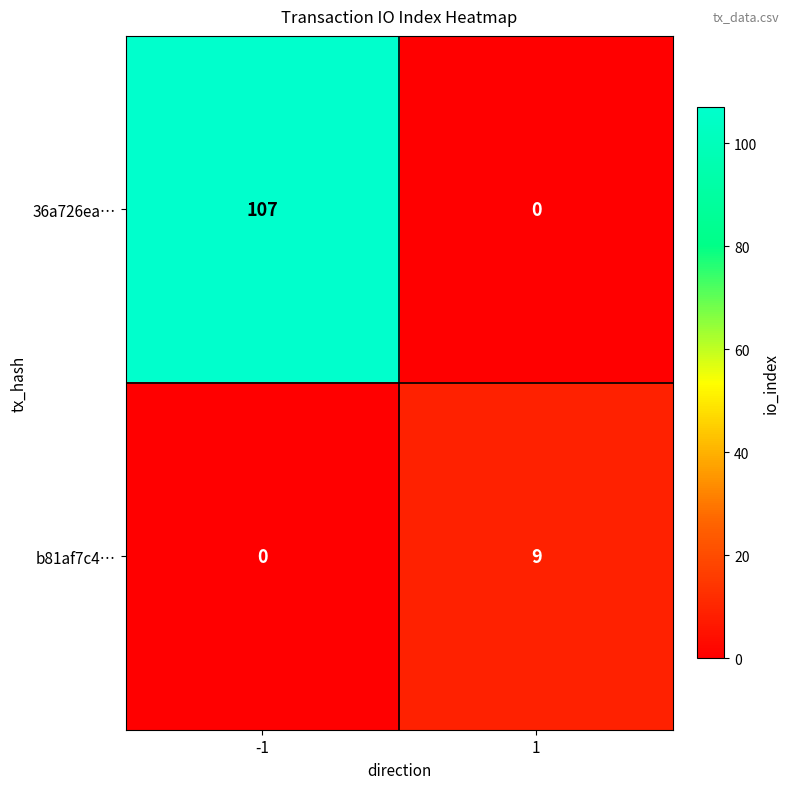

What is the sum of all b81af7c4… values?

9